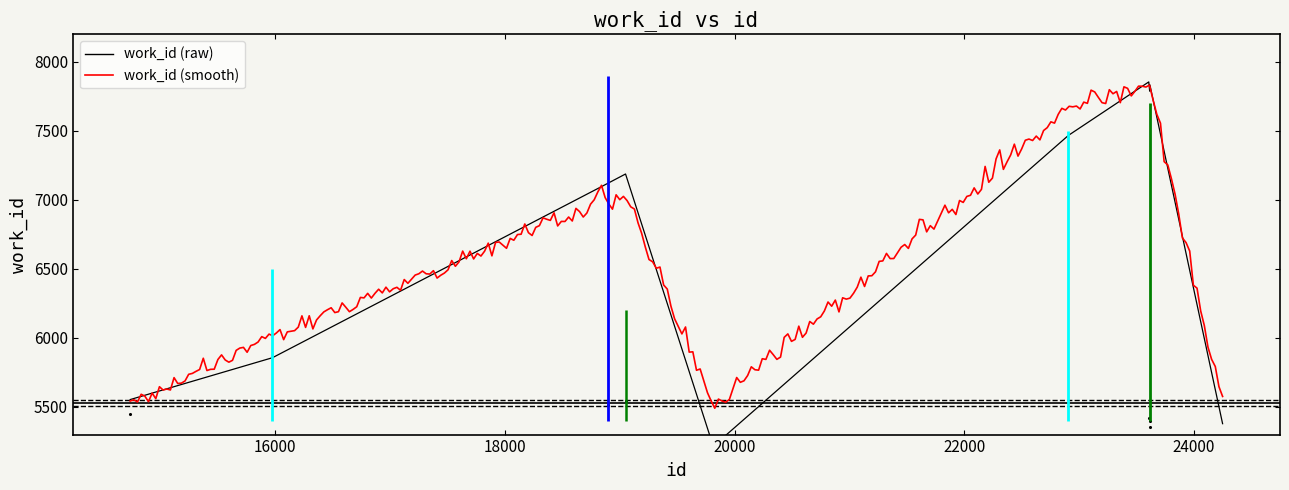

What is the ratio of the value at 23608 to the value at 24251?

1.5